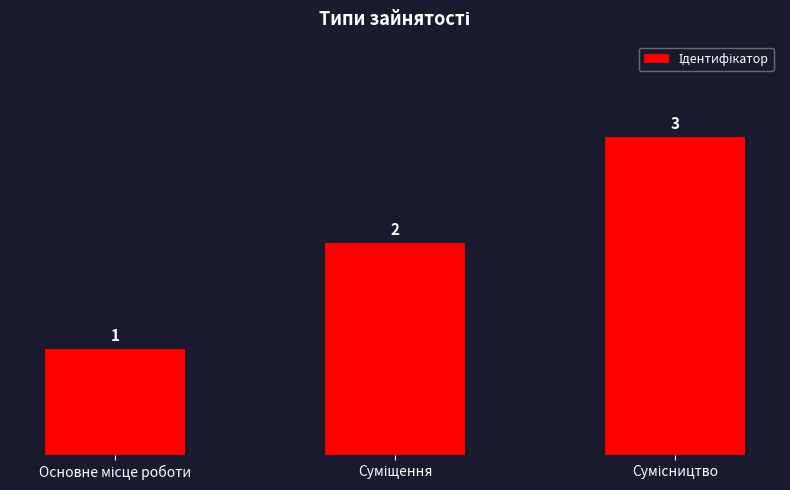

What is the value of the 1st bar from the left?

1